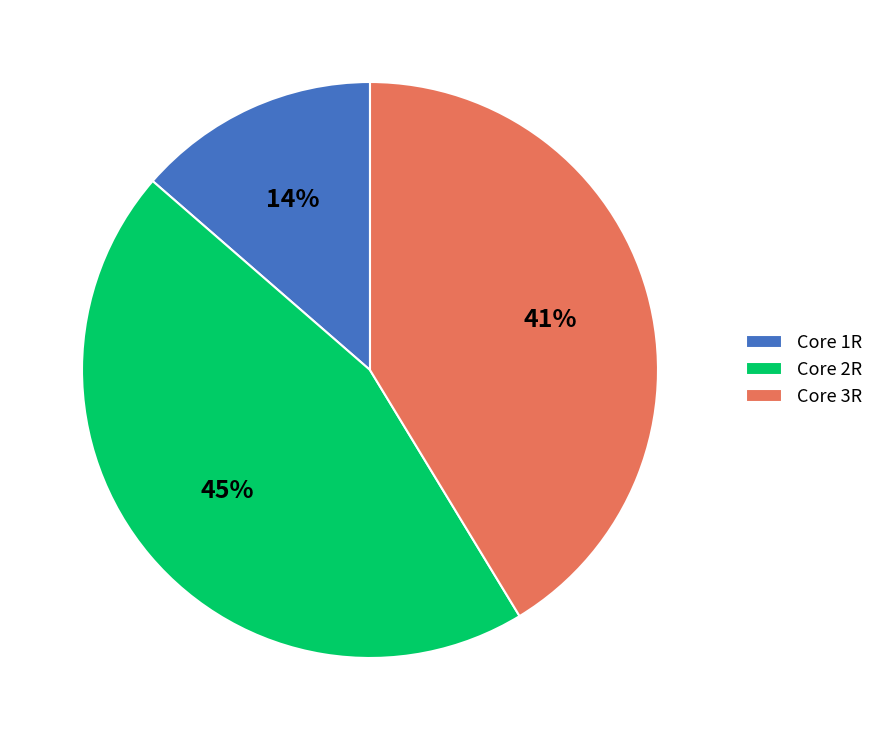

Is there a majority slice in this chart?

No